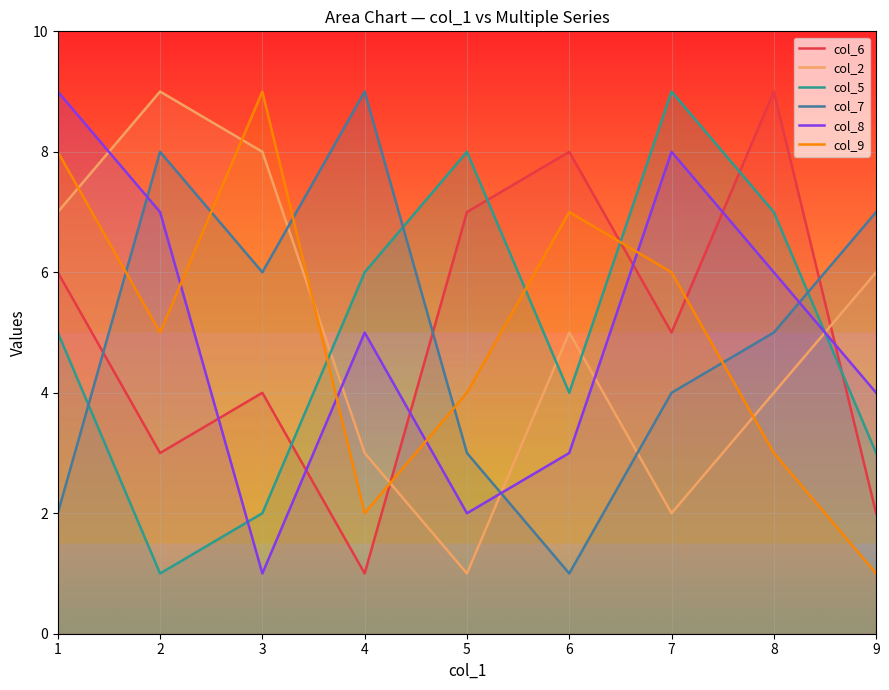

True or false: col_9 has a value of 9 at 2.

False